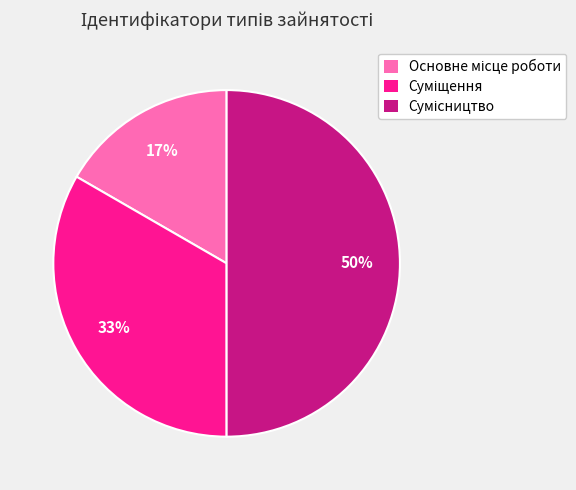

To the nearest percent, what is the difference between the largest and smallest slice percentages?

33%